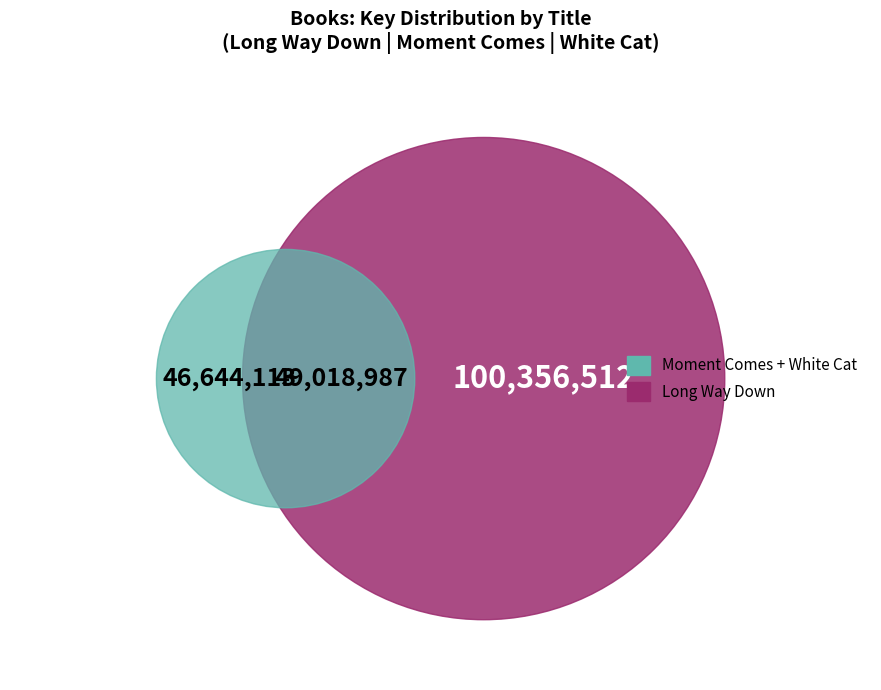

What is the ratio of the value at White Cat to the value at Moment Comes?

1.0